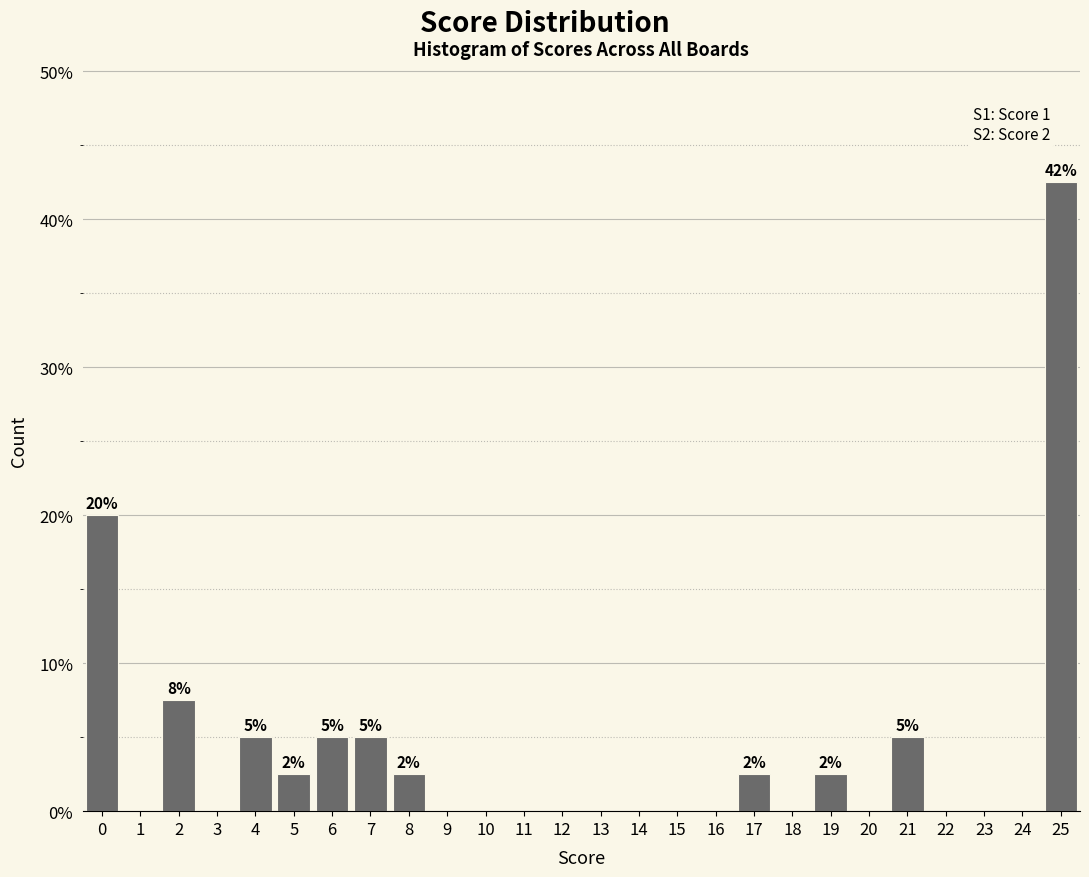

Over which range of the x-axis is the bar tallest?

24.5 to 25.5